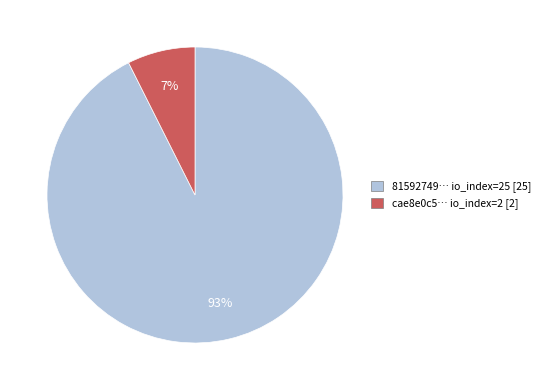

Count the number of slices in the pie.

2